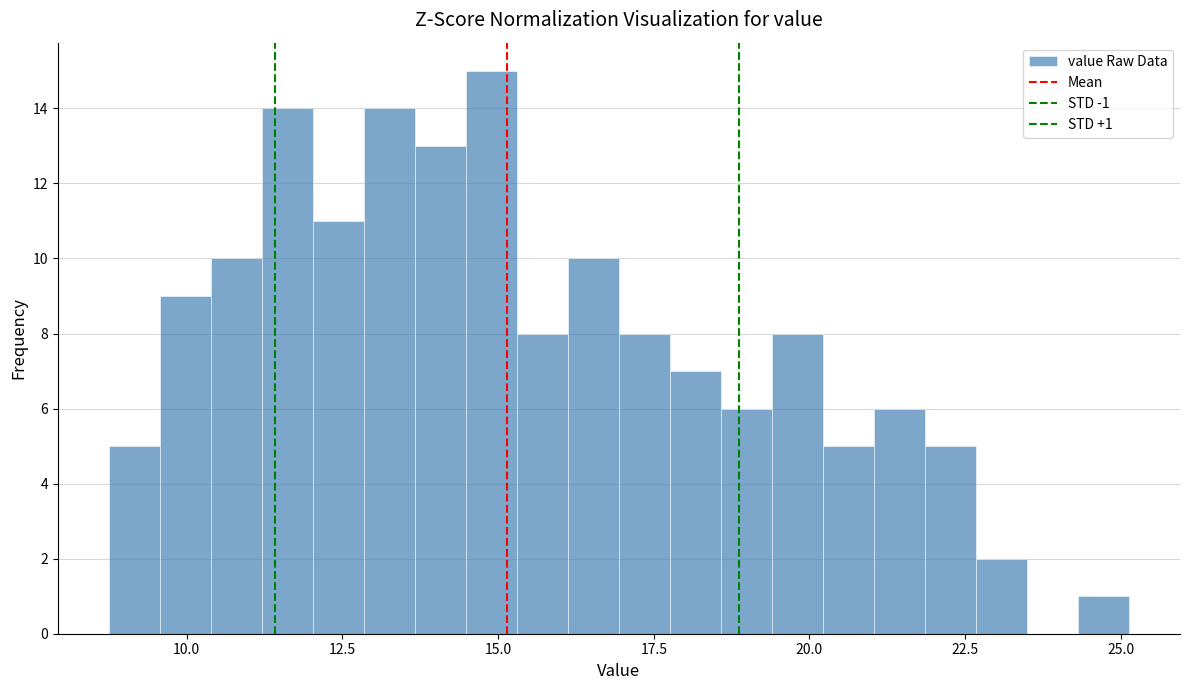

Around what value on the x-axis is the tallest bar? Give the approximate position of its centre, as read against the axis.

15.0